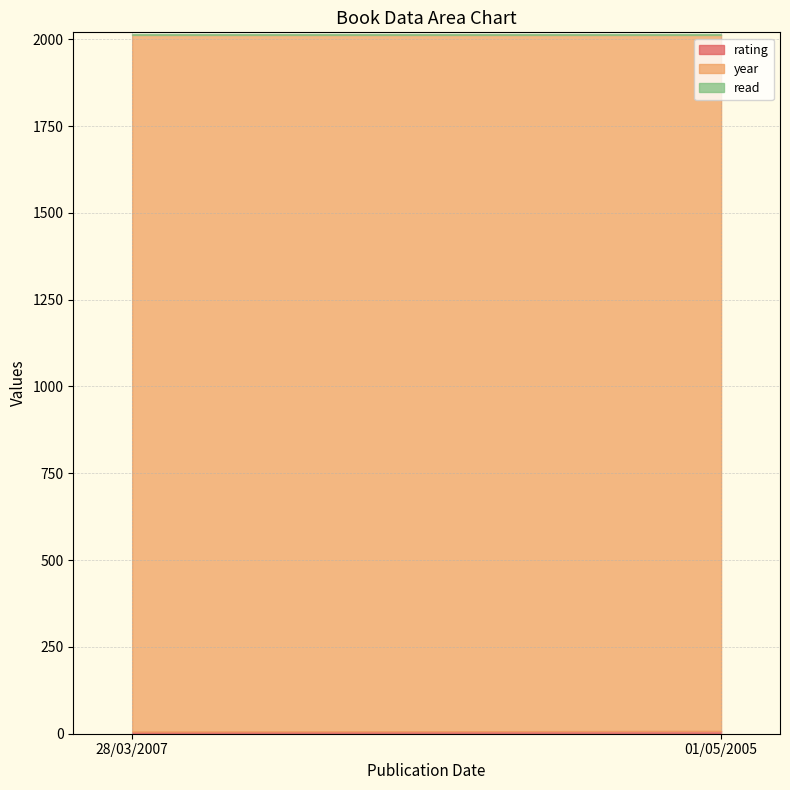

Reading right to left, what are all the values shown in this chart?

rating: 8	6
year: 2005	2007
read: 1	1